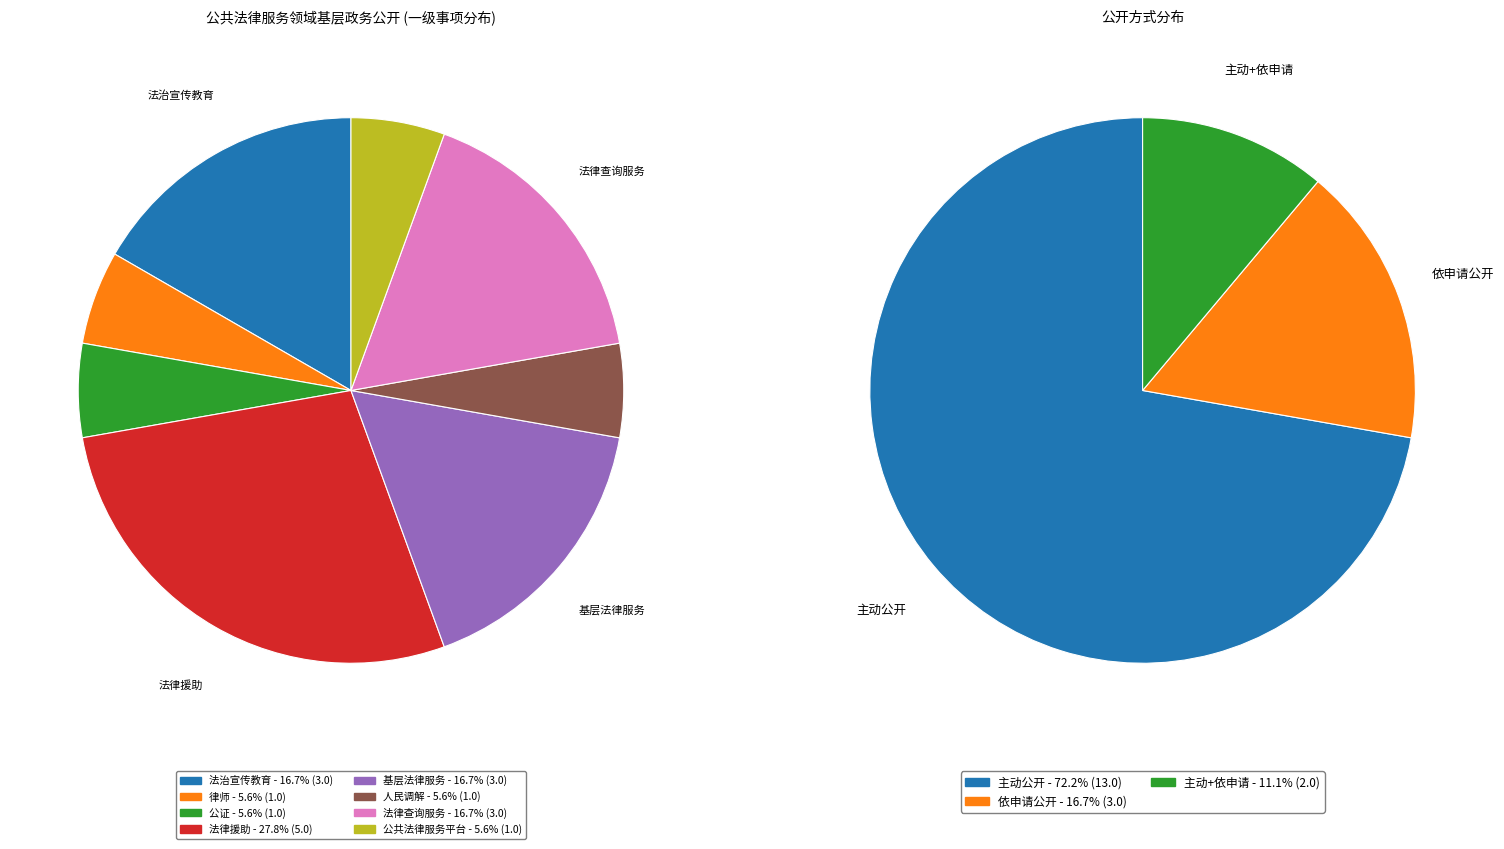

Rank the categories by value from lowest to highest.

律师, 公证, 人民调解, 公共法律服务平台, 法治宣传教育, 基层法律服务, 法律查询服务, 法律援助